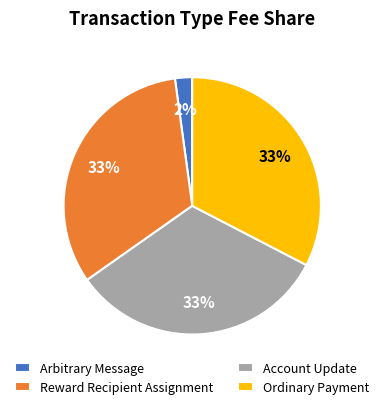

What is the smallest slice in the pie chart?

Arbitrary Message